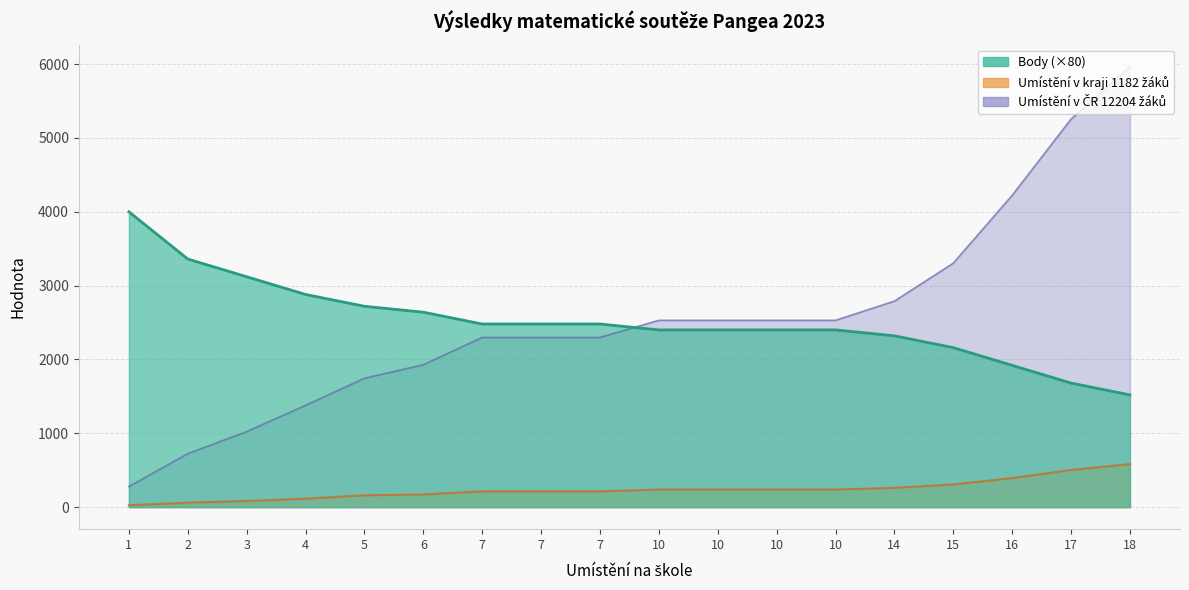

True or false: Umístění v ČR 12204 žáků and Umístění v kraji 1182 žáků cross at least once.

False